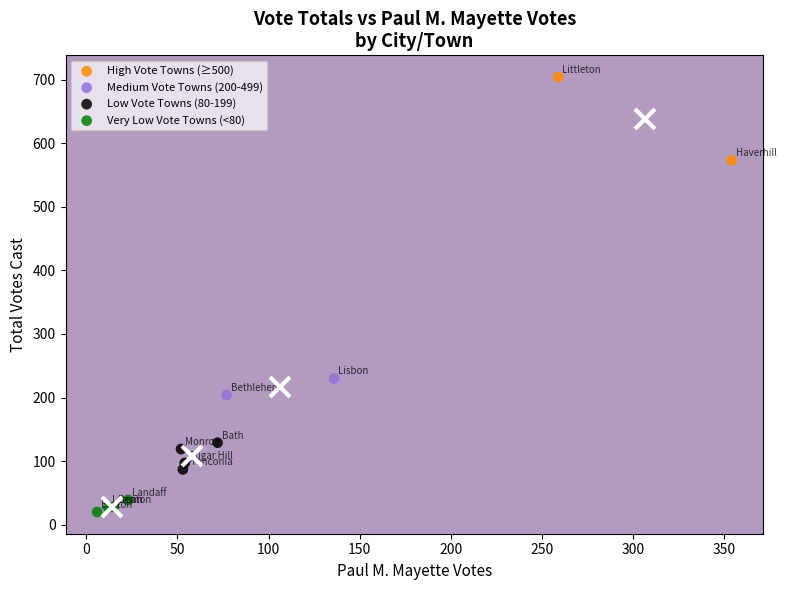

Which series contains the highest Y value?

High Vote Towns (≥500)